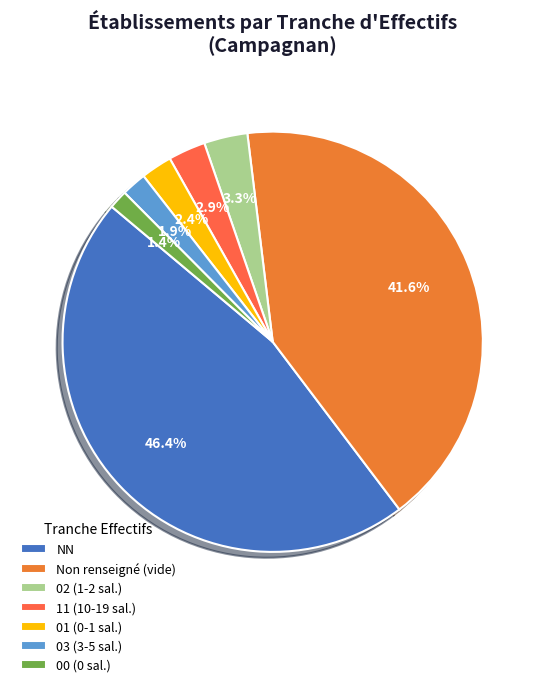

To the nearest percent, what is the difference between the largest and smallest slice percentages?

45%